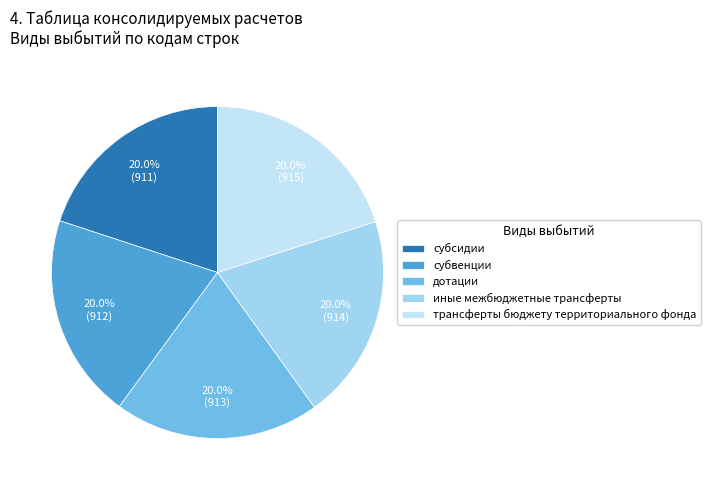

Rank the categories by value from lowest to highest.

субсидии, субвенции, дотации, иные межбюджетные трансферты, трансферты бюджету территориального фонда